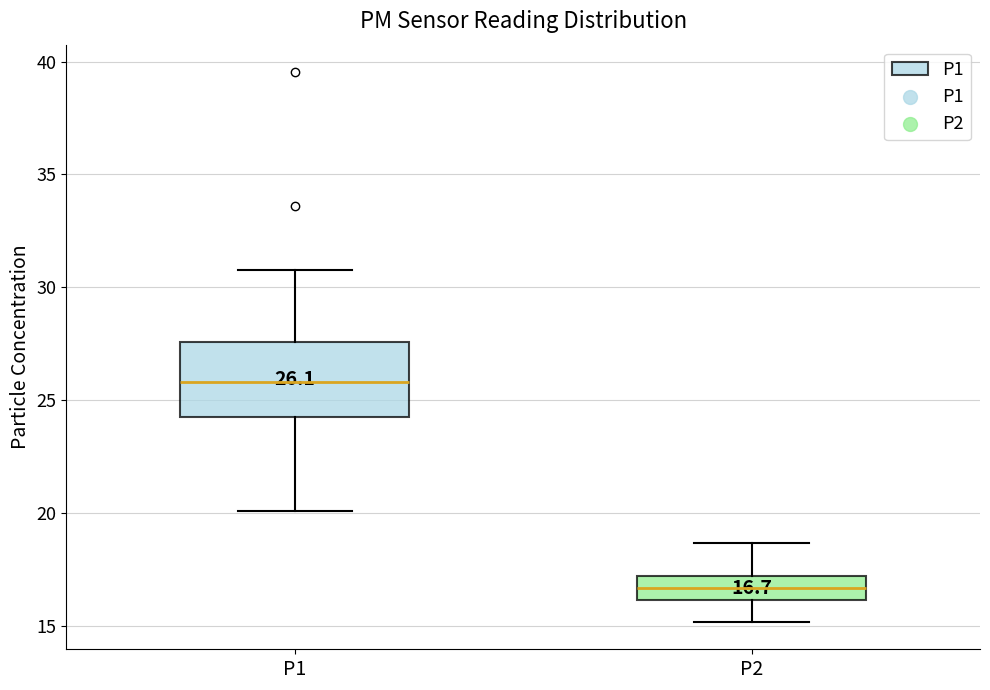

Which box's median line is the highest?

P1